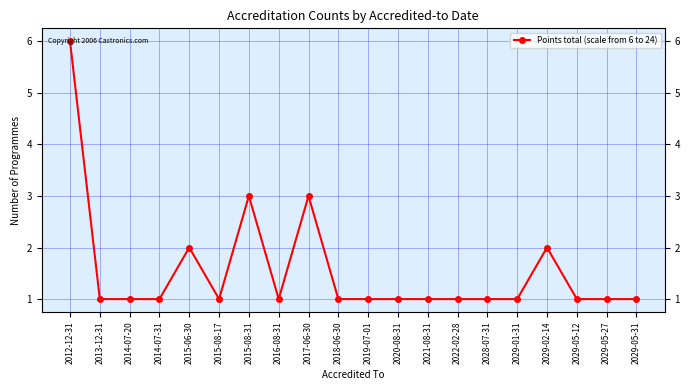

What is the value of the 20th point from the left?

1